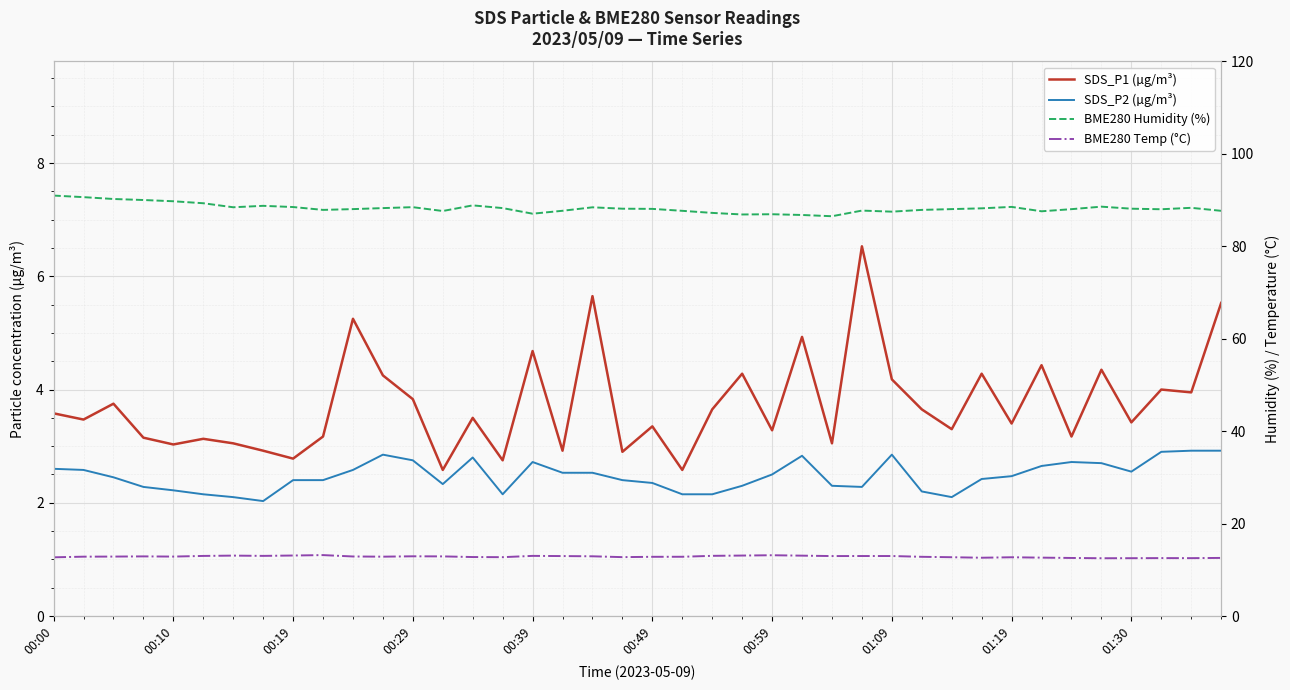

What is the difference between the SDS_P2 (µg/m³) values at 01:19 and 00:19?

0.1